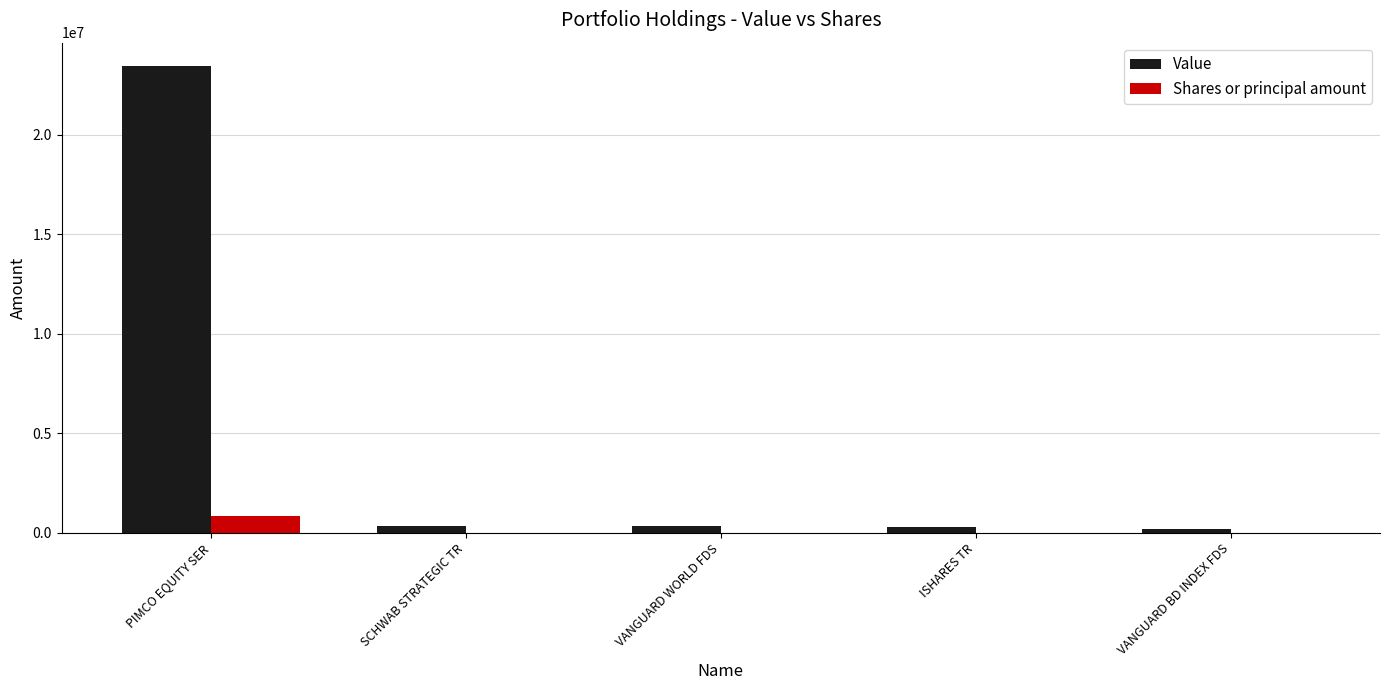

Which series changed the most between PIMCO EQUITY SER and VANGUARD WORLD FDS?

Value